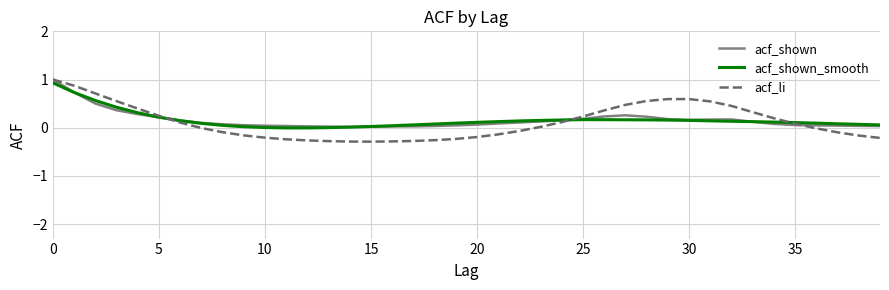

What is the greatest value displayed?

1.0